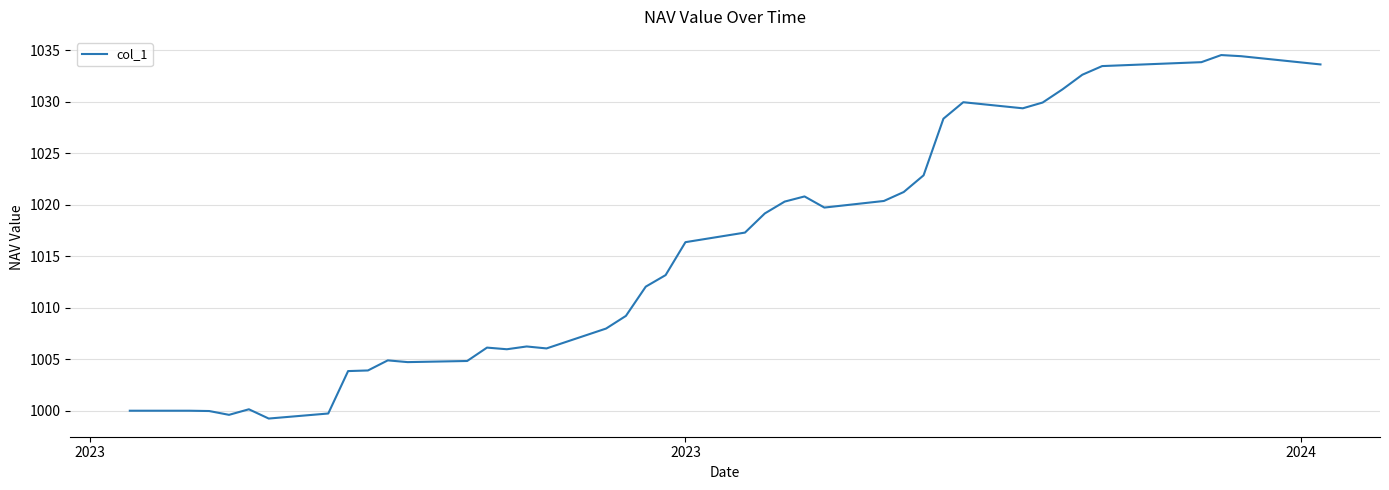

What is the smallest value displayed?

999.2